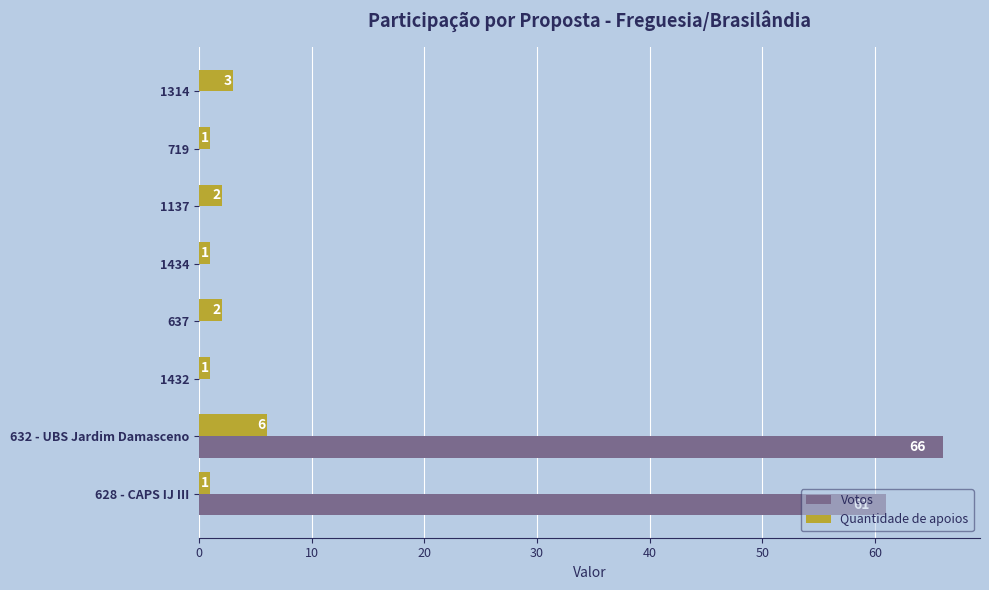

True or false: Votos has a value of 44 at 719.

False